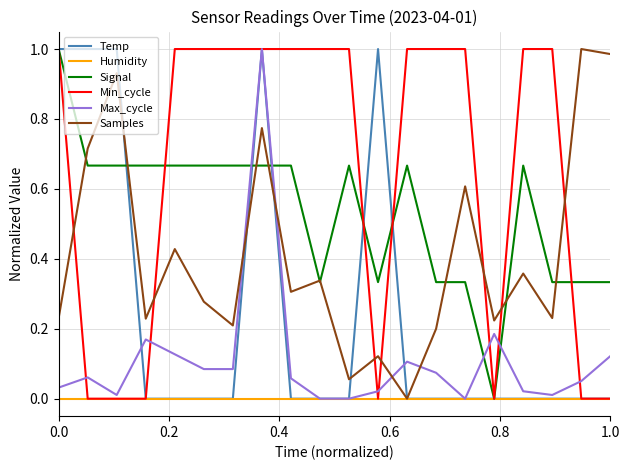

How many intersections are there between Signal and Max_cycle?

4